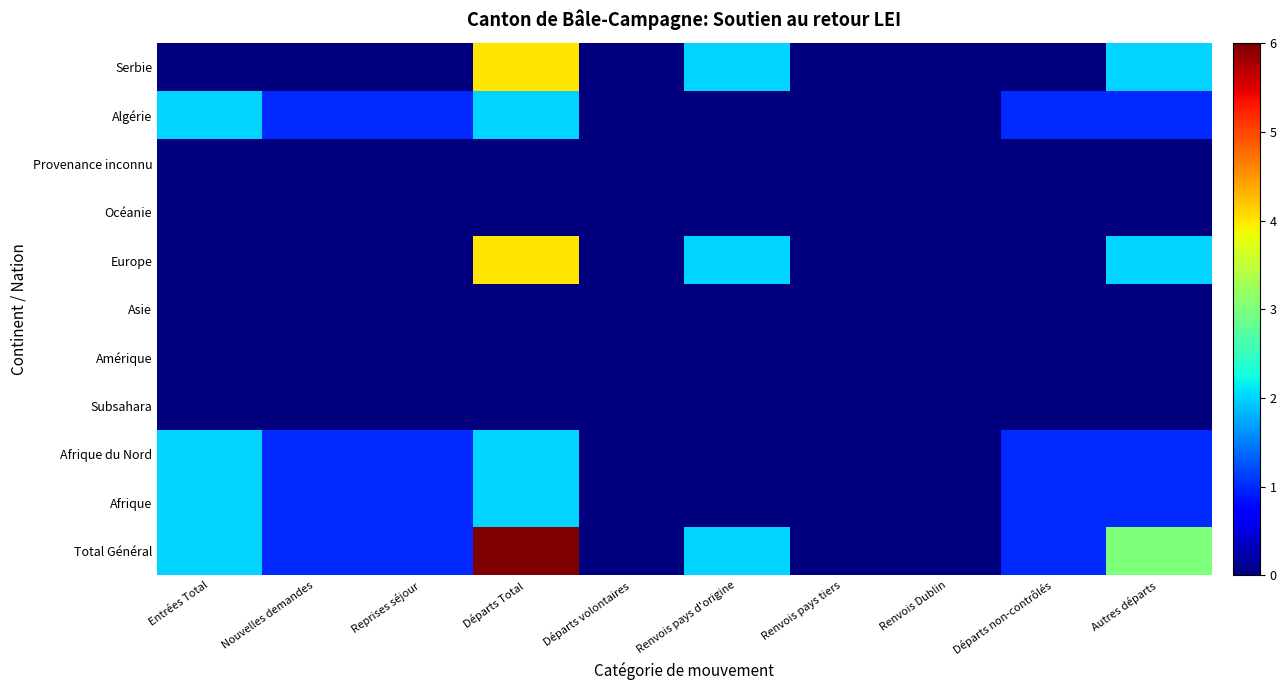

How many distinct data groups are displayed?

11